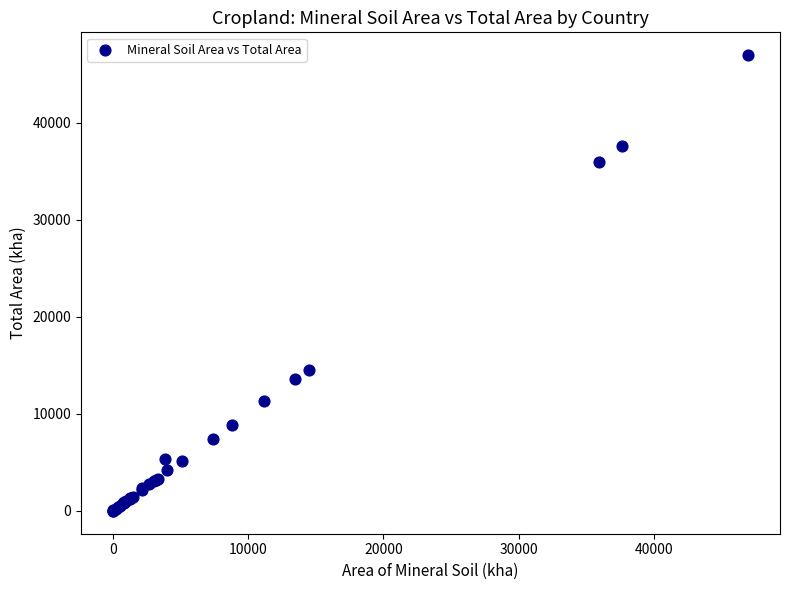

What Y value in the scatter plot is closest to 23487?

14556.7